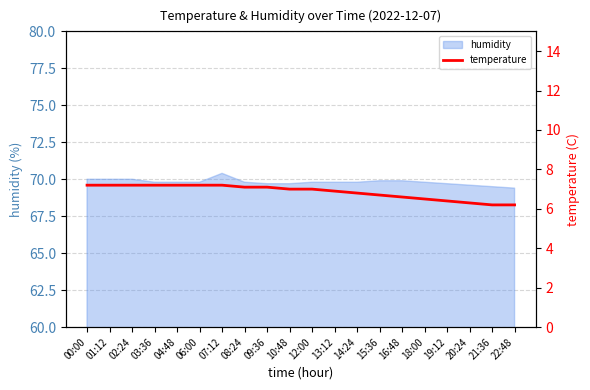

What is the minimum value shown in the chart?

6.2